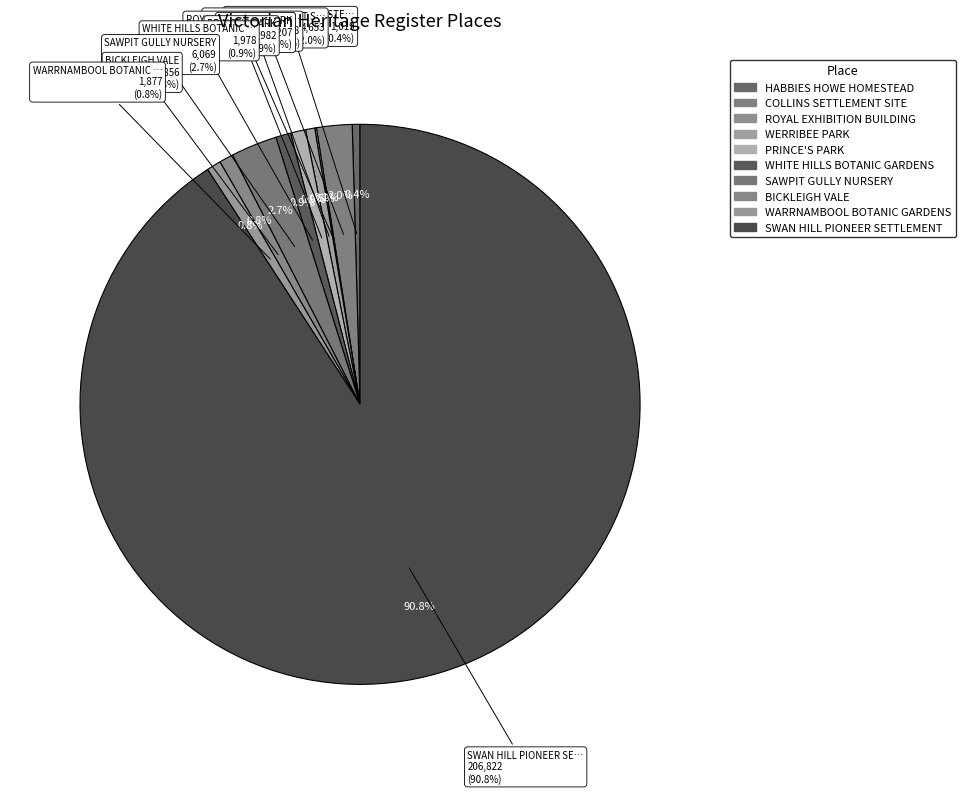

What is the total percentage of WERRIBEE PARK and BICKLEIGH VALE?

1.3%